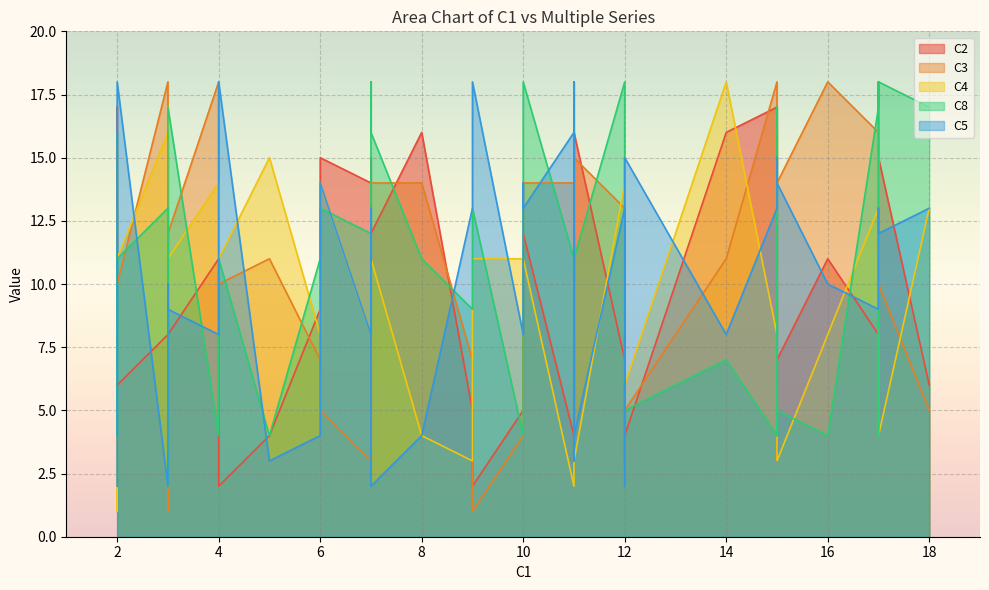

What is the maximum value for C8?

18